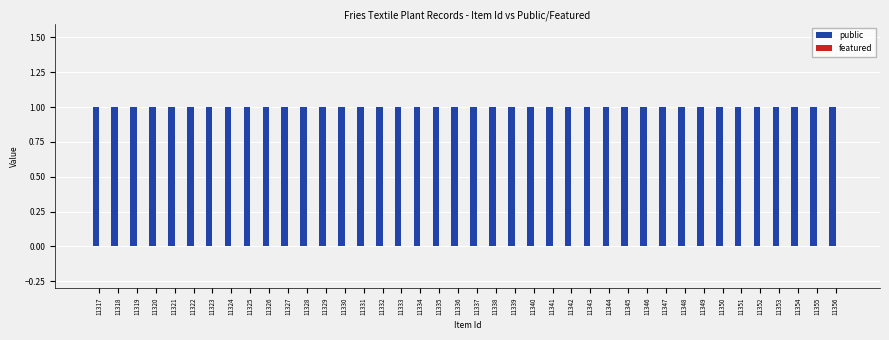

Reading left to right, transcribe all the data shown in this chart.

public: 1	1	1	1	1	1	1	1	1	1	1	1	1	1	1	1	1	1	1	1	1	1	1	1	1	1	1	1	1	1	1	1	1	1	1	1	1	1	1	1
featured: 0	0	0	0	0	0	0	0	0	0	0	0	0	0	0	0	0	0	0	0	0	0	0	0	0	0	0	0	0	0	0	0	0	0	0	0	0	0	0	0